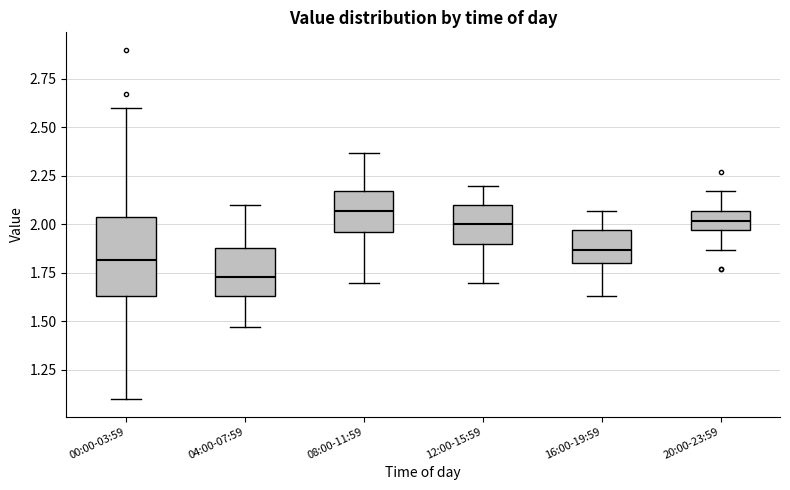

Comparing the boxes themselves (not the whiskers), which one is the tallest?

00:00-03:59